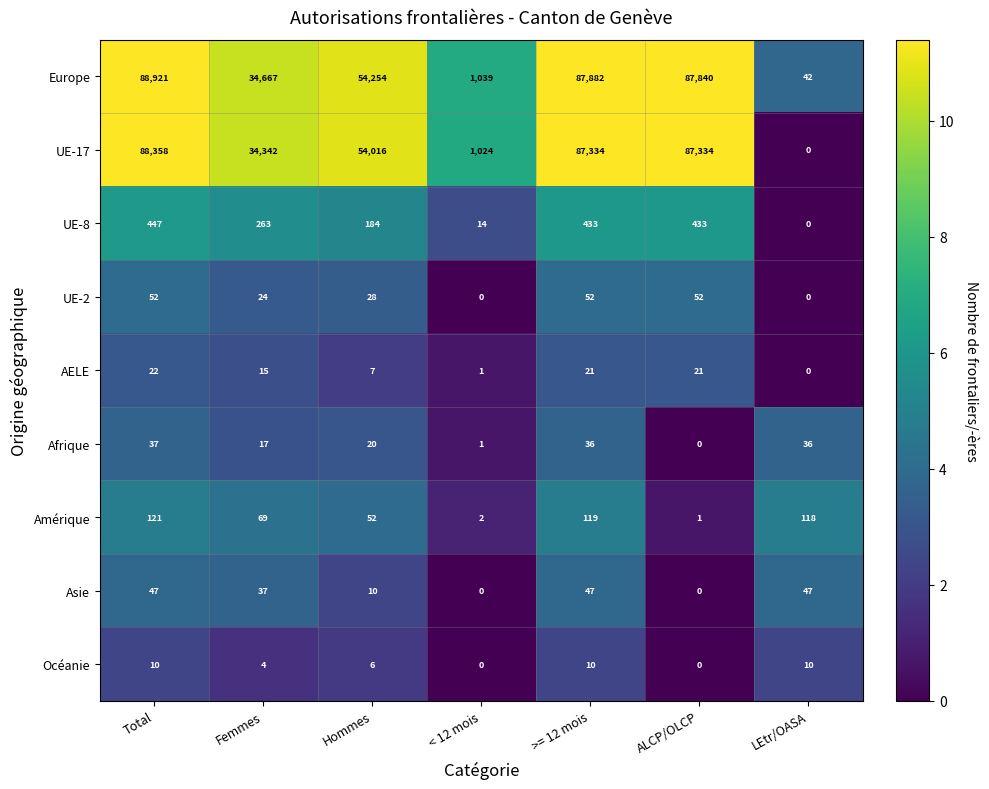

List the series in order of their peak value, highest first.

Europe, UE-17, UE-8, Amérique, UE-2, Asie, Afrique, AELE, Océanie